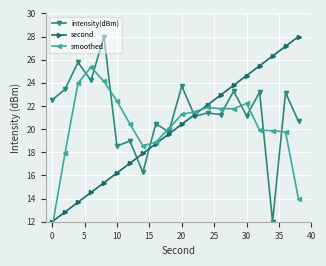

Is it true that second equals 27.3 at 20?

False